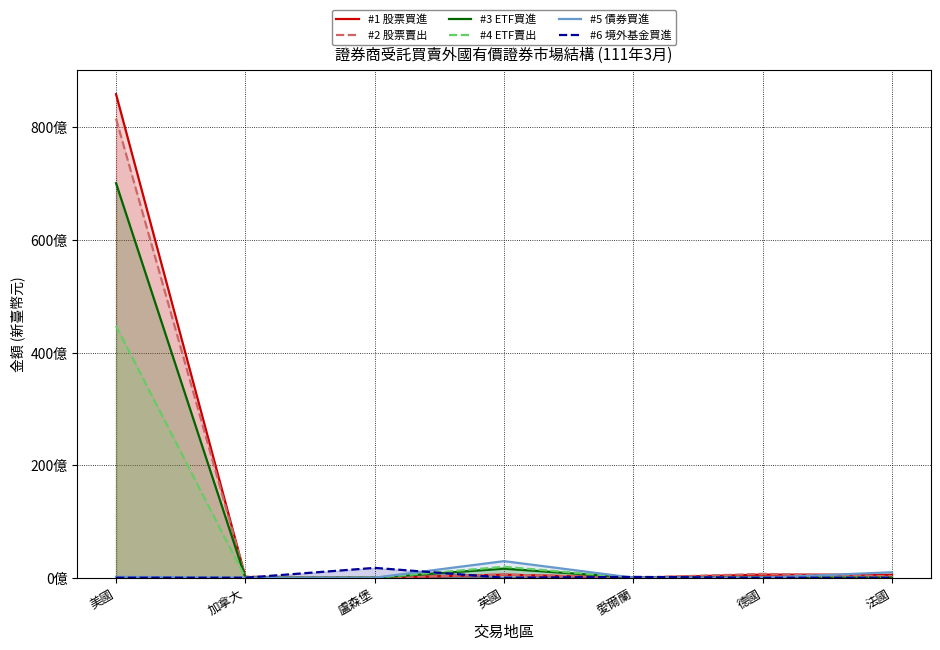

The #4 ETF賣出 series shows -27859649684 at 加拿大. True or false?

False